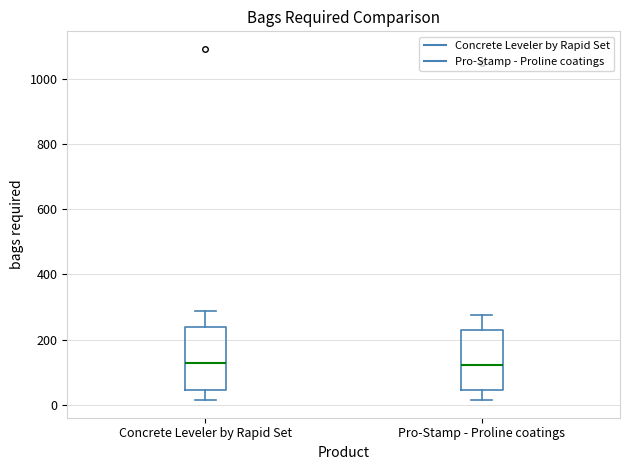

Where is the lower edge of the box for Concrete Leveler by Rapid Set on the y-axis? The values are not printed on the chart, so give them approximately, as read against the axis.

40